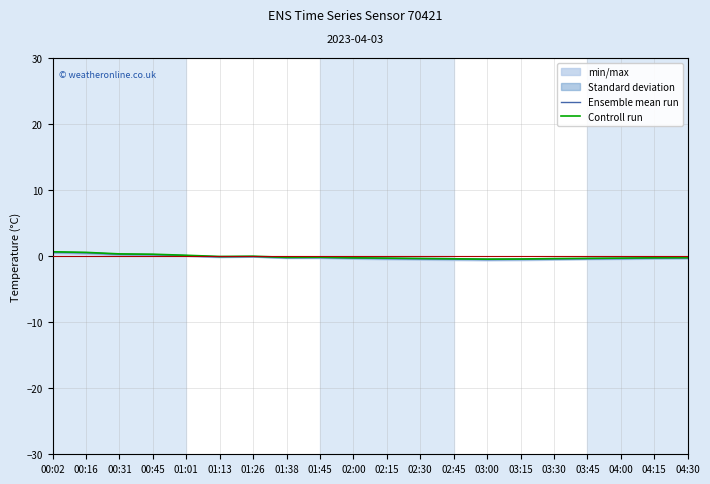

Where is the first local maximum for Ensemble mean run?

01:26